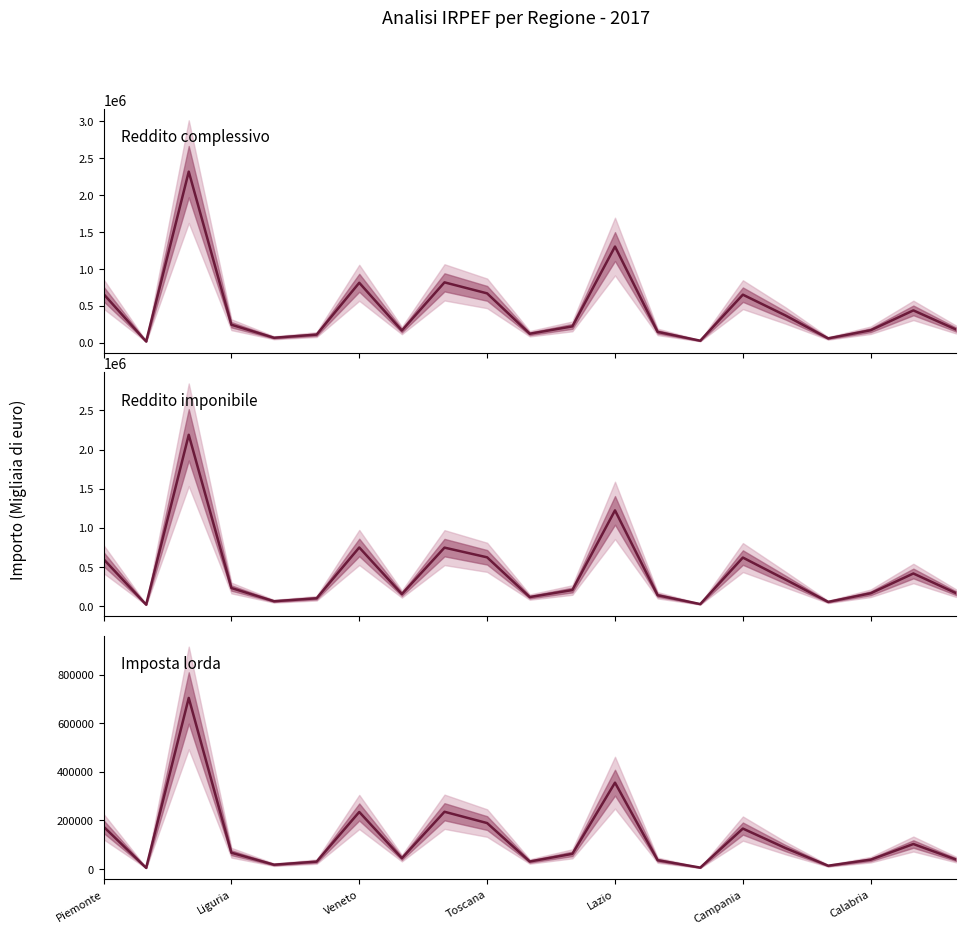

How many values in the Reddito complessivo (Ammontare) series exceed 220694?

10